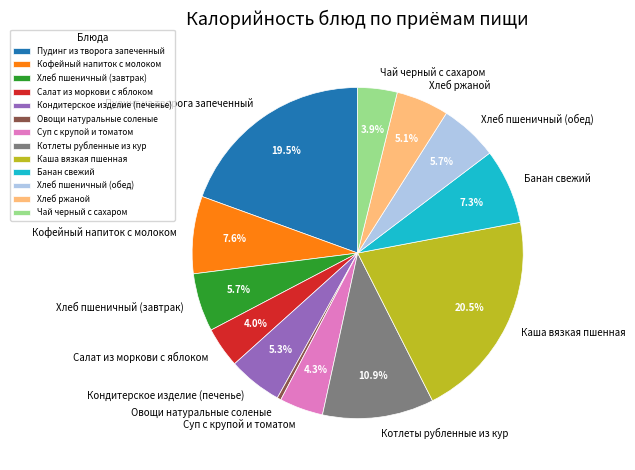

Is the sum of Овощи натуральные соленые and Банан свежий greater than half?

No